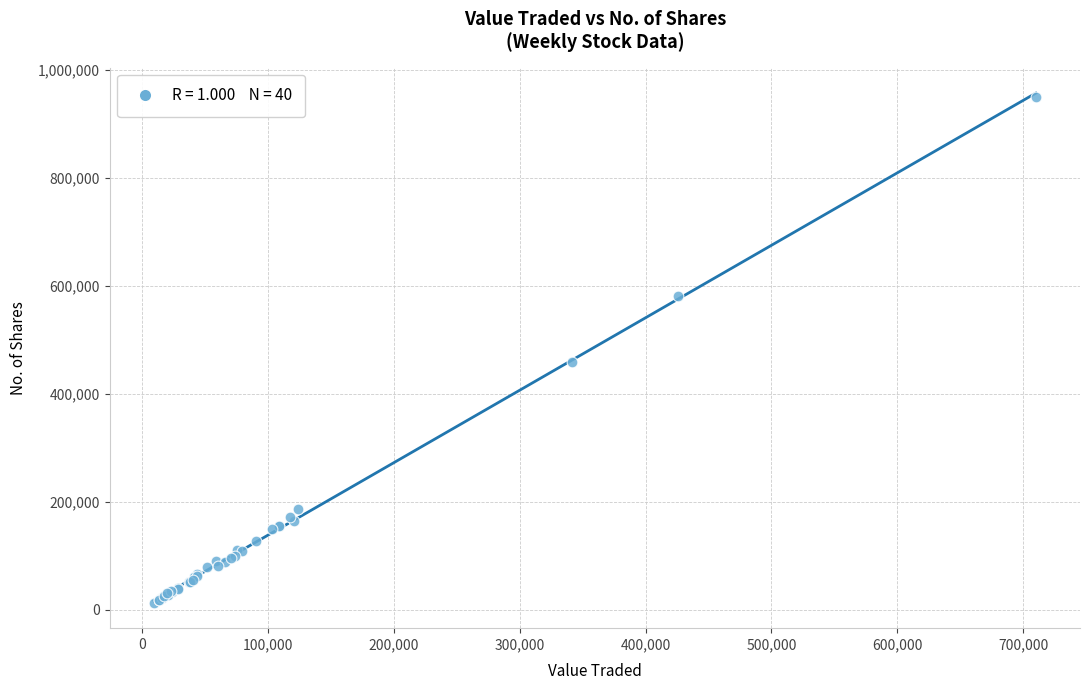

What Y value in the scatter plot is closest to 481769?

458836